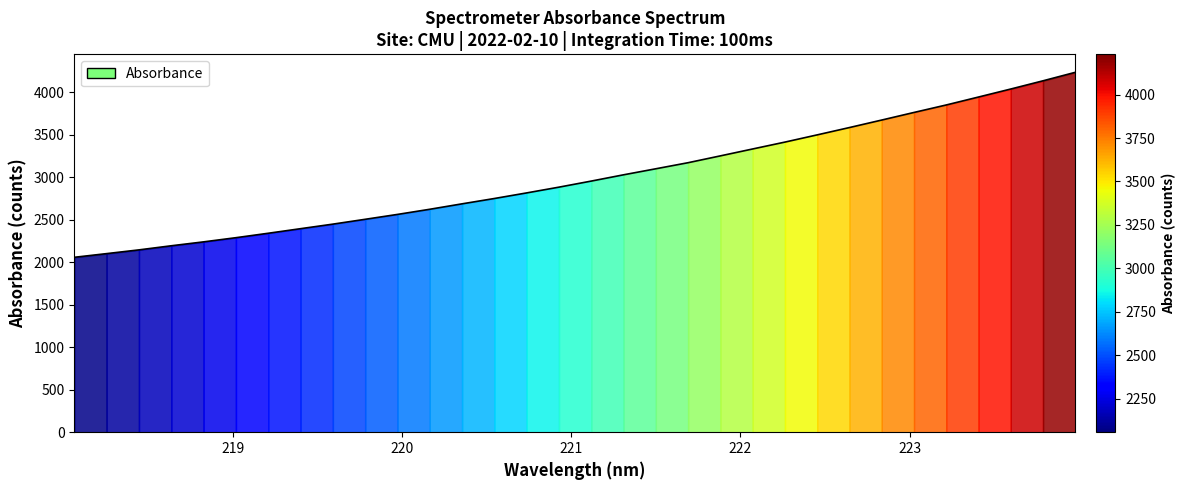

What is the difference between the maximum and minimum values?

2175.0